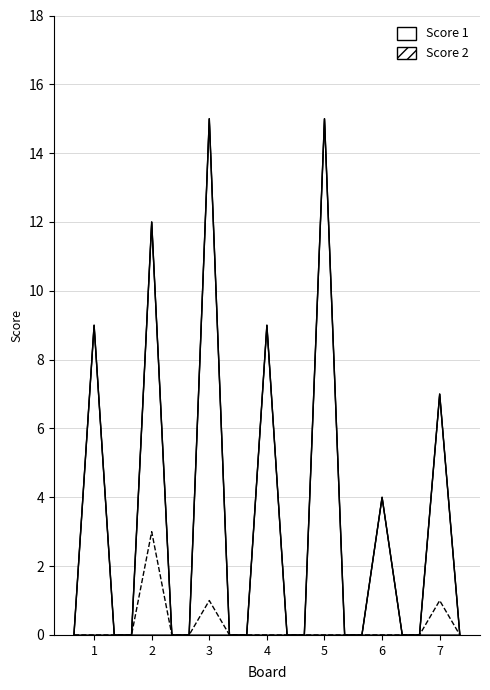

True or false: Score 1 has more than 1 interior local peaks.

True